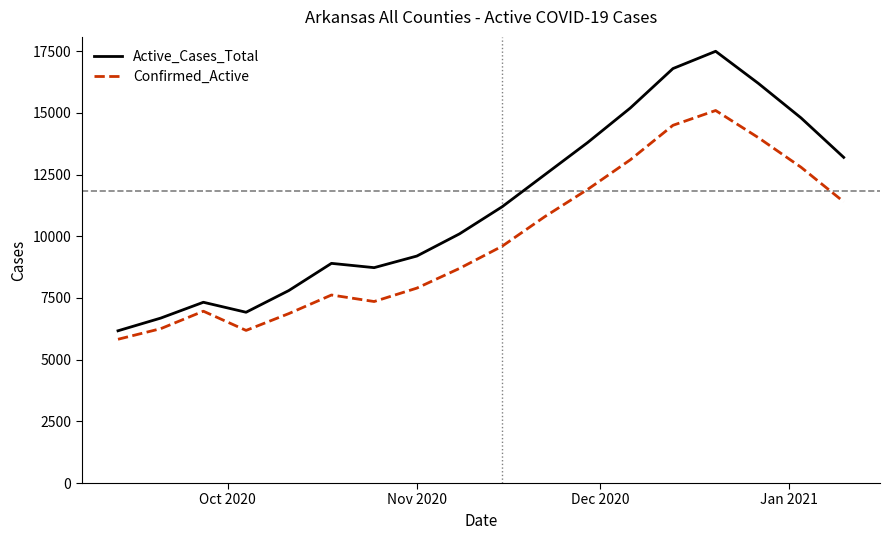

How many lines are shown in the chart?

2